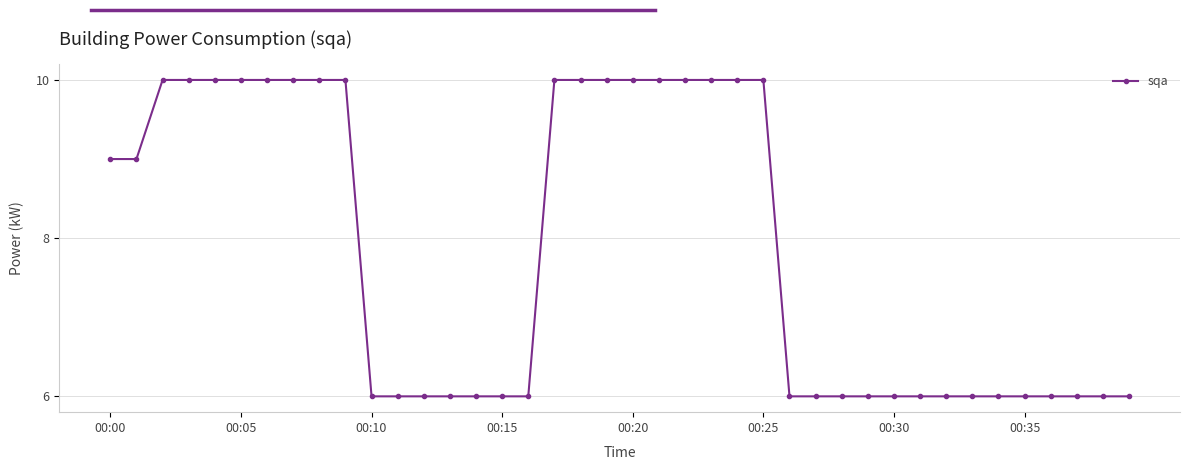

What is the difference between the maximum and minimum values?

4